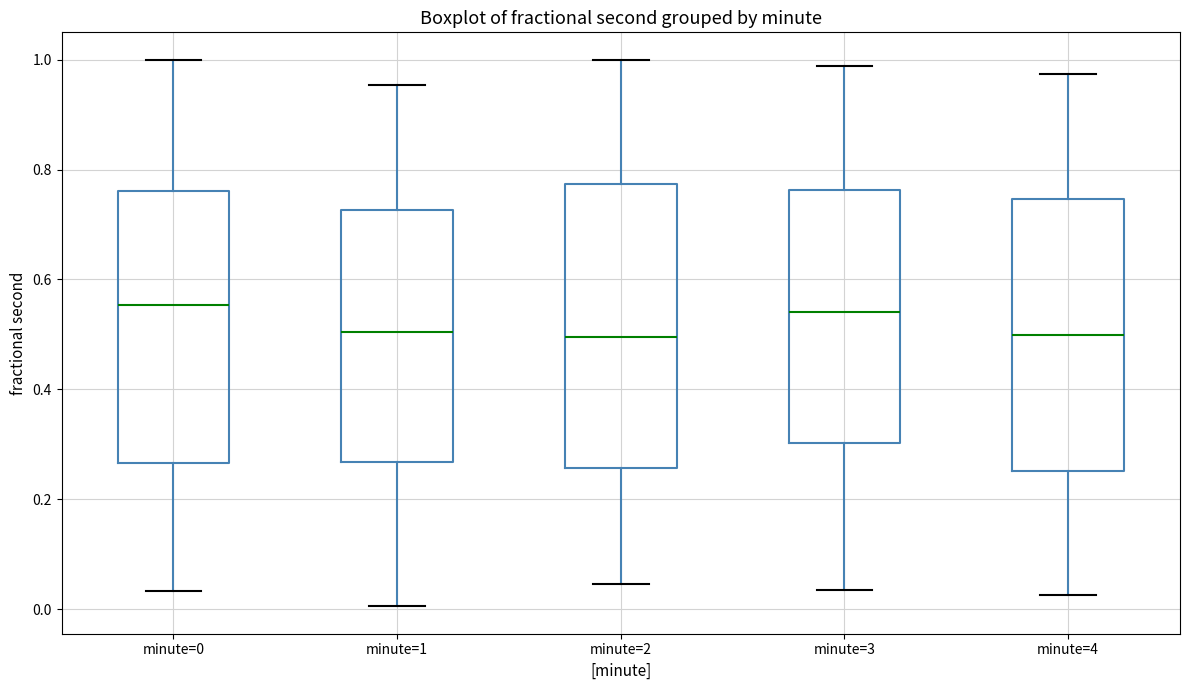

Reading left to right, read every box against the y-axis: the position of its median line, the range the box covers, and the ends of its whiskers. The values are not printed on the chart, so give them approximately, as read against the axis.

minute=0: median 0.56, box 0.26 to 0.76, whiskers 0.04 to 1.00
minute=1: median 0.50, box 0.26 to 0.72, whiskers 0.00 to 0.96
minute=2: median 0.50, box 0.26 to 0.78, whiskers 0.04 to 1.00
minute=3: median 0.54, box 0.30 to 0.76, whiskers 0.04 to 0.98
minute=4: median 0.50, box 0.26 to 0.74, whiskers 0.02 to 0.98